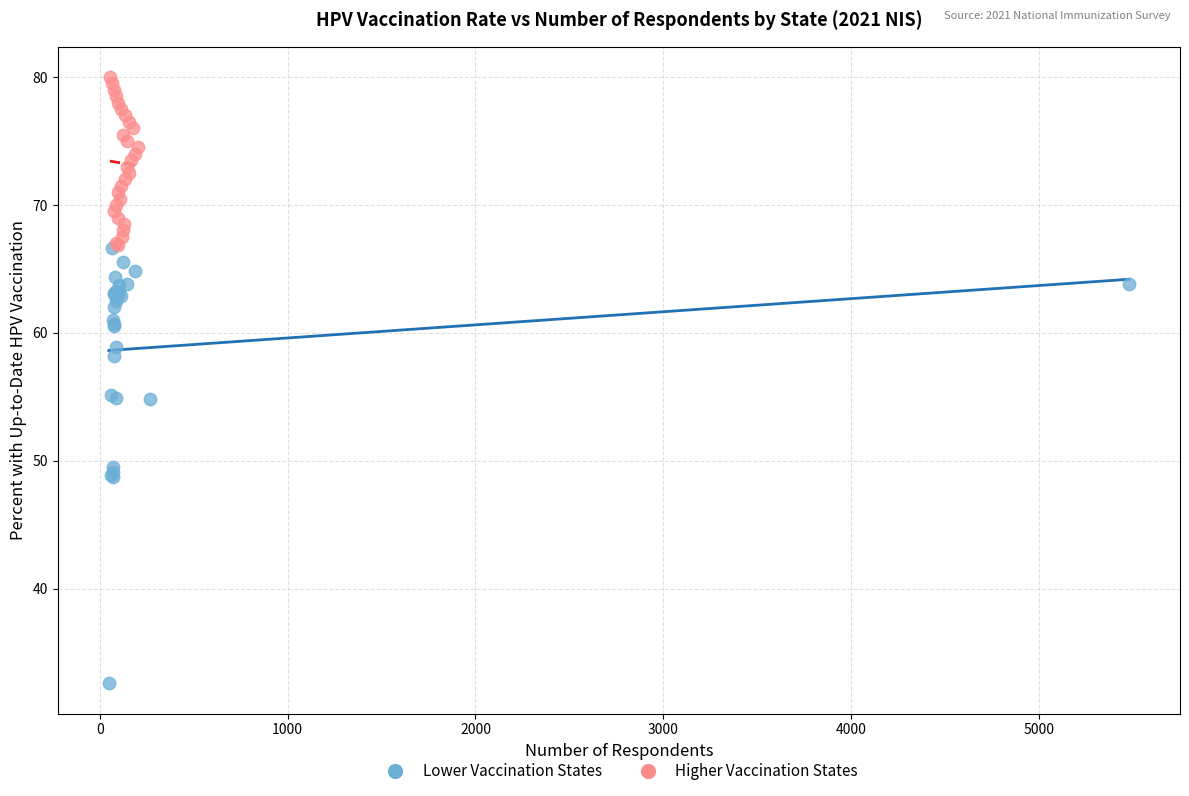

Which series reaches the maximum Y coordinate?

Higher Vaccination States